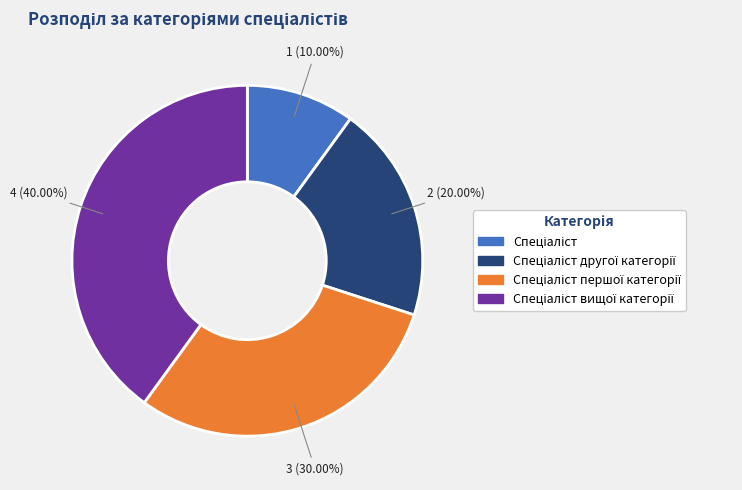

Does any single category account for the majority?

No